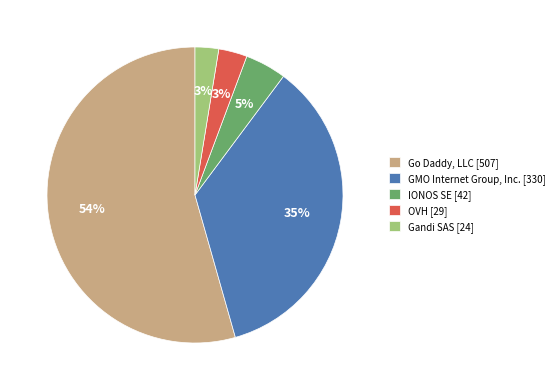

Count the number of slices in the pie.

5